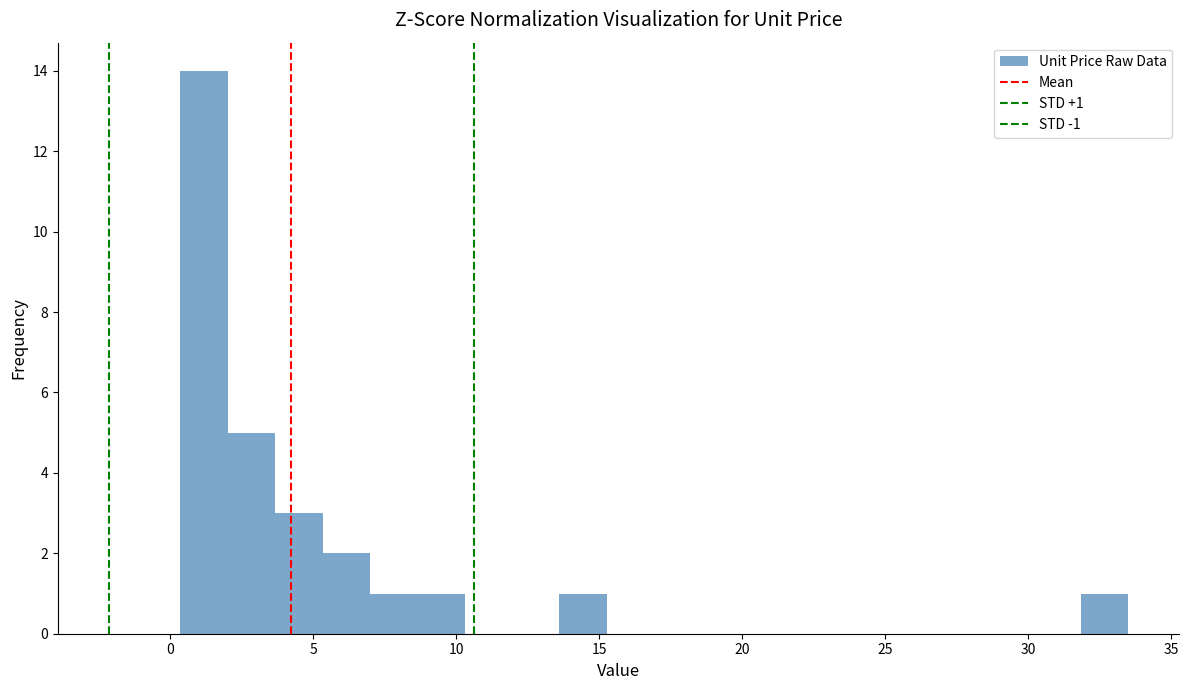

Around what value on the x-axis is the tallest bar? Give the approximate position of its centre, as read against the axis.

1.0